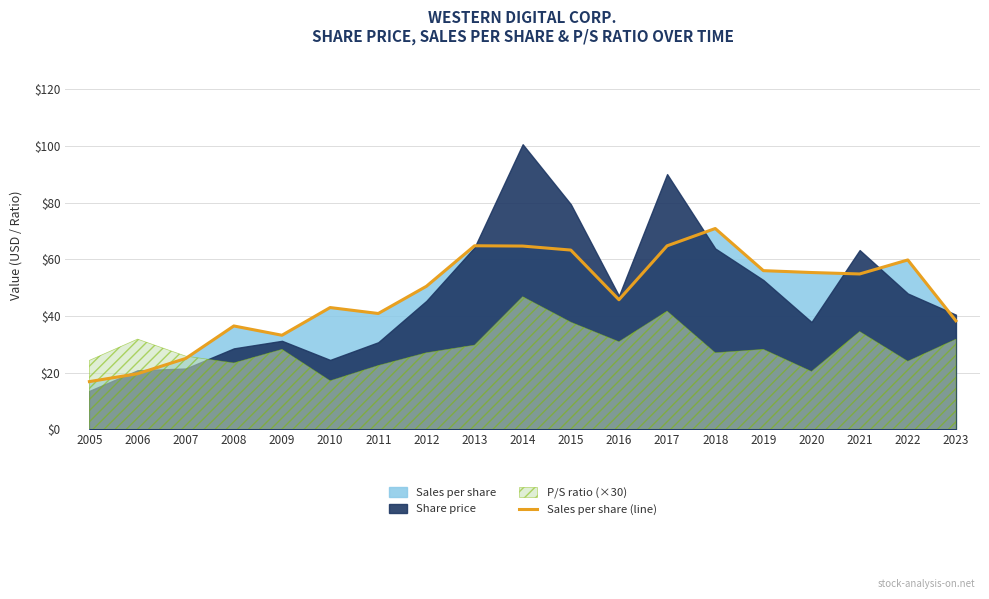

The value of Sales per share (line) at 2020 is 55.3. True or false?

True